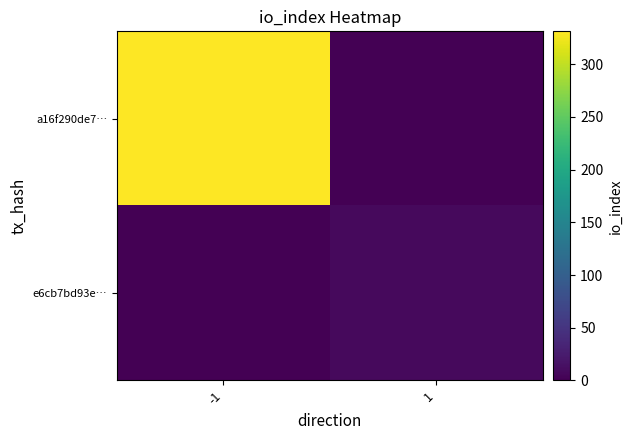

Reading left to right, extract all data points from this chart.

a16f290de7…: -1=331	1=0
e6cb7bd93e…: -1=0	1=8